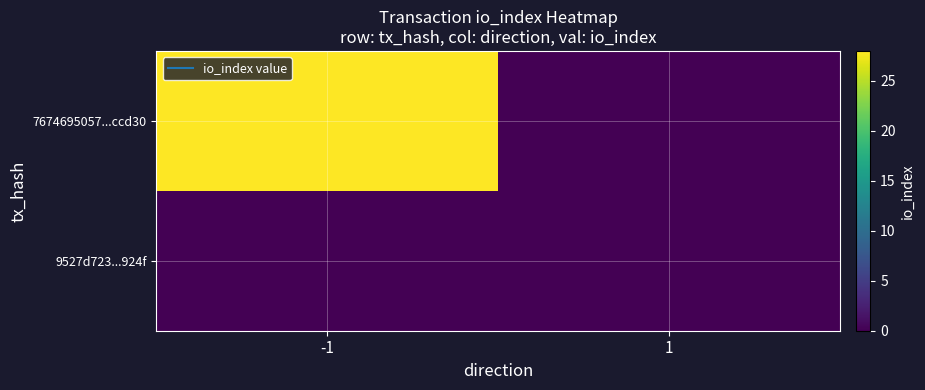

List the series in order of their overall mean, lowest first.

9527d723...924f, 7674695057...ccd30